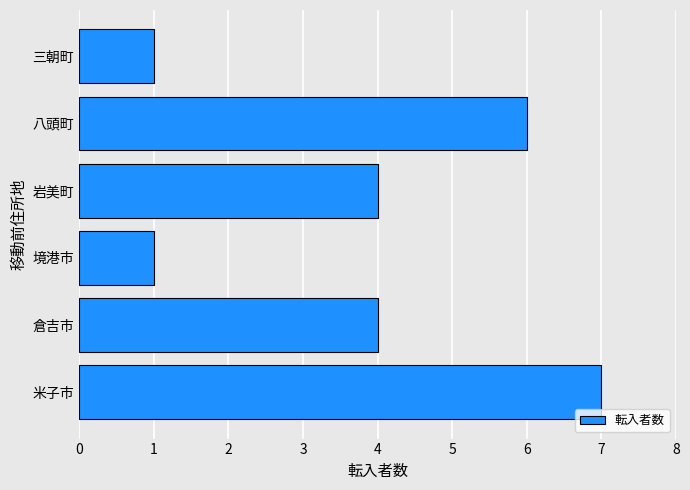

Does the chart contain stacked bars?

No